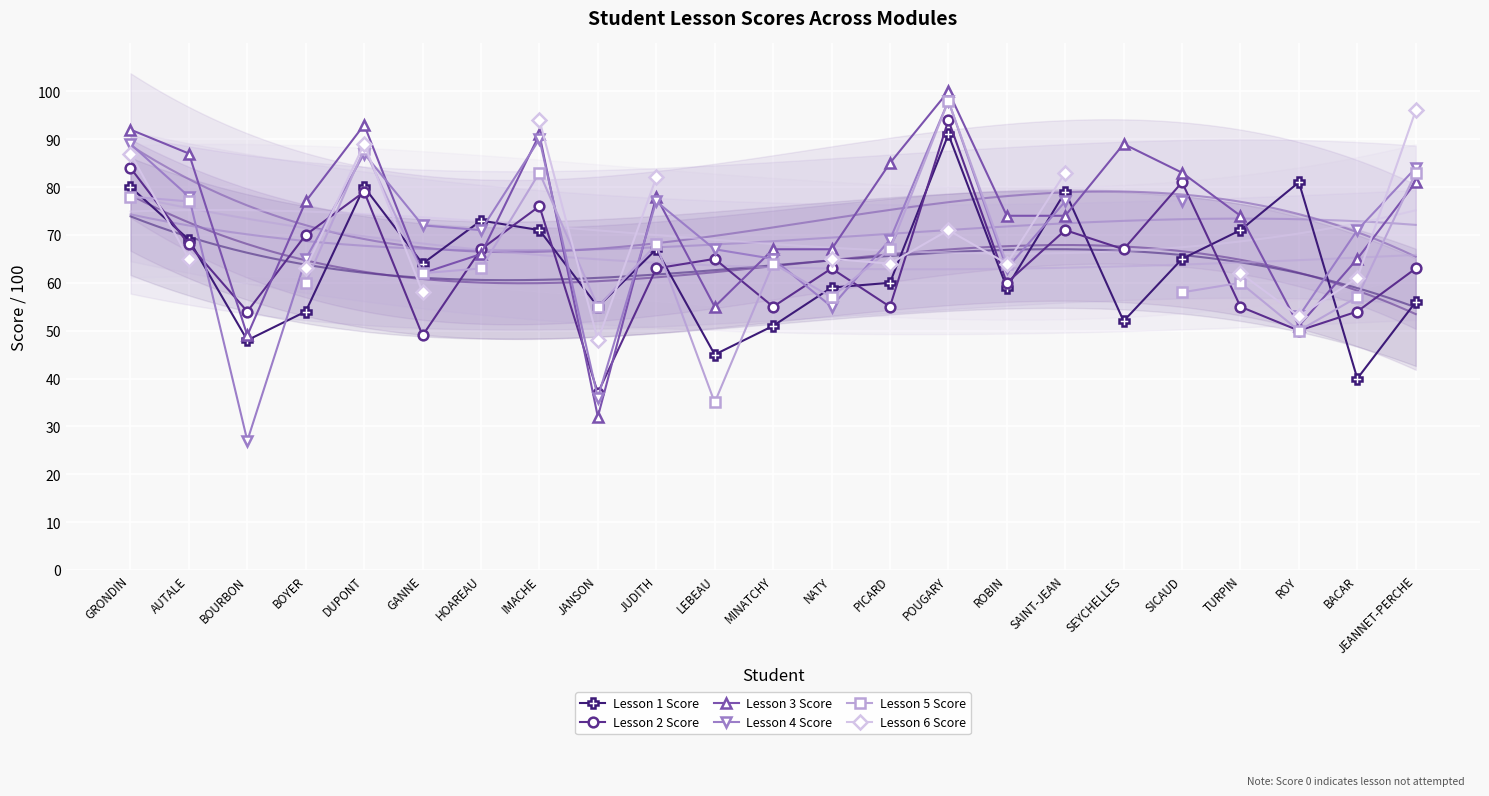

What are all the series names shown in the legend?

Lesson 1 Score, Lesson 2 Score, Lesson 3 Score, Lesson 4 Score, Lesson 5 Score, Lesson 6 Score